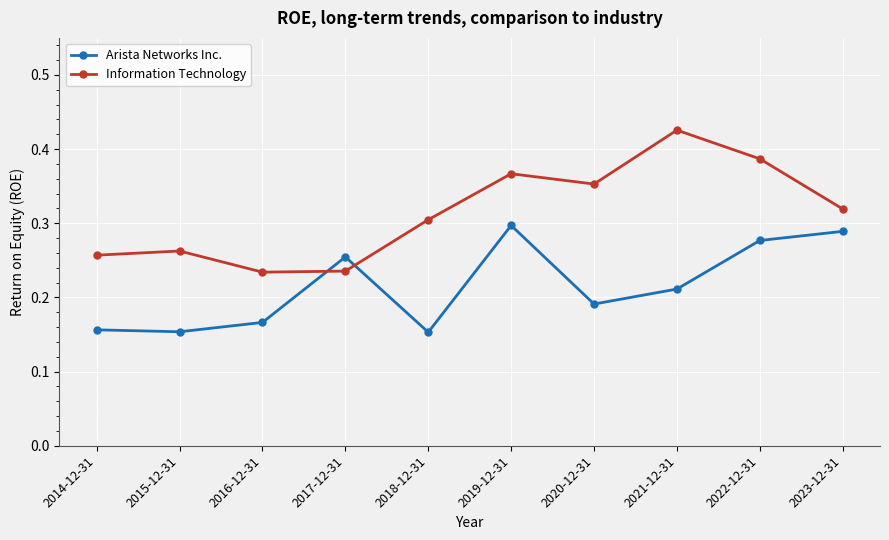

What is the spread (max minus min) of values at 2015-12-31?

0.1